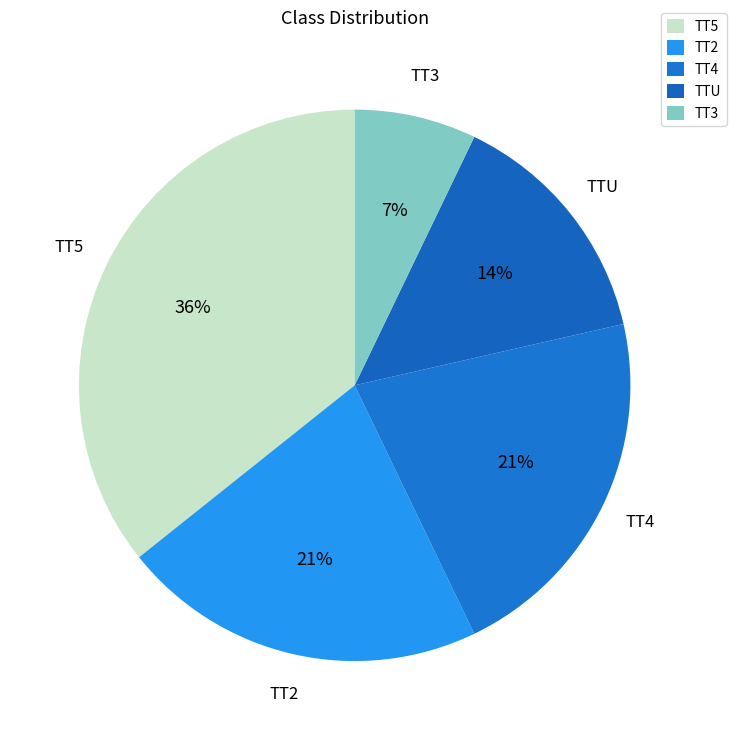

What is the ratio of the value at TT3 to the value at TT4?

0.3